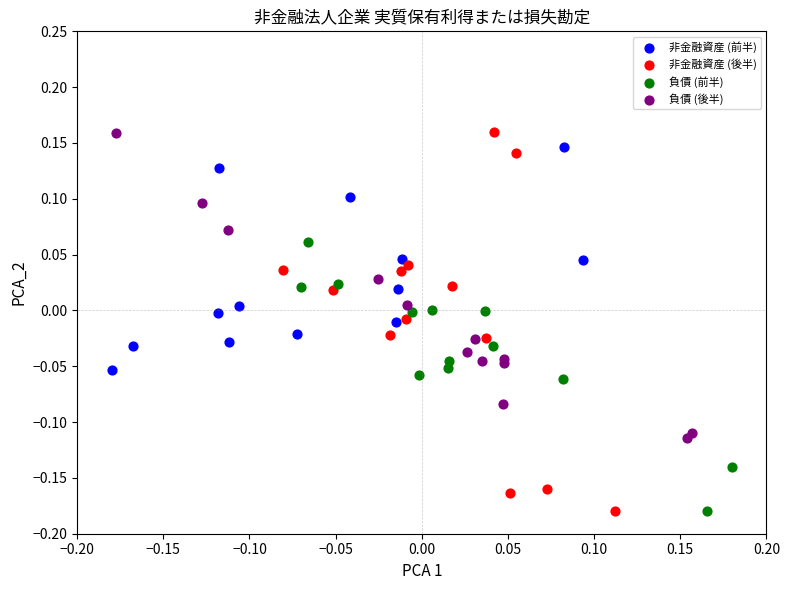

What are all the series names shown in the legend?

非金融資産 (前半), 非金融資産 (後半), 負債 (前半), 負債 (後半)